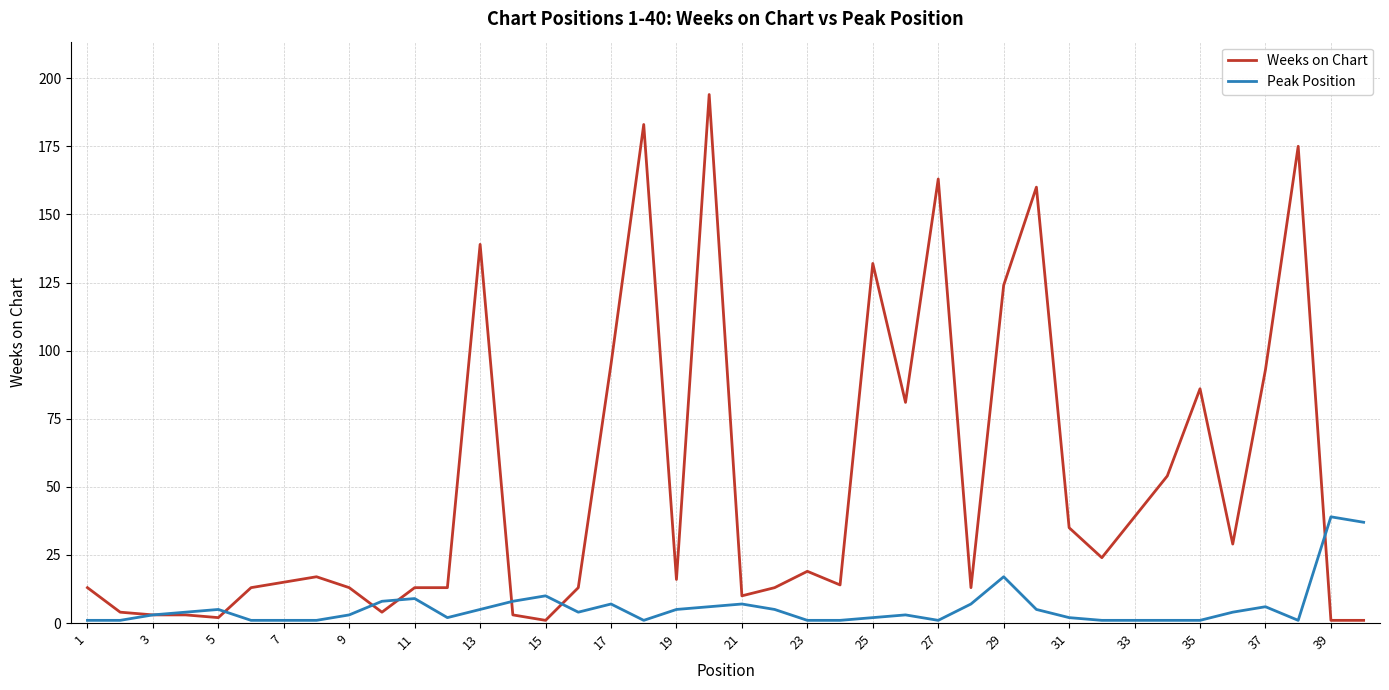

Which series has the largest total across all categories?

Weeks on Chart